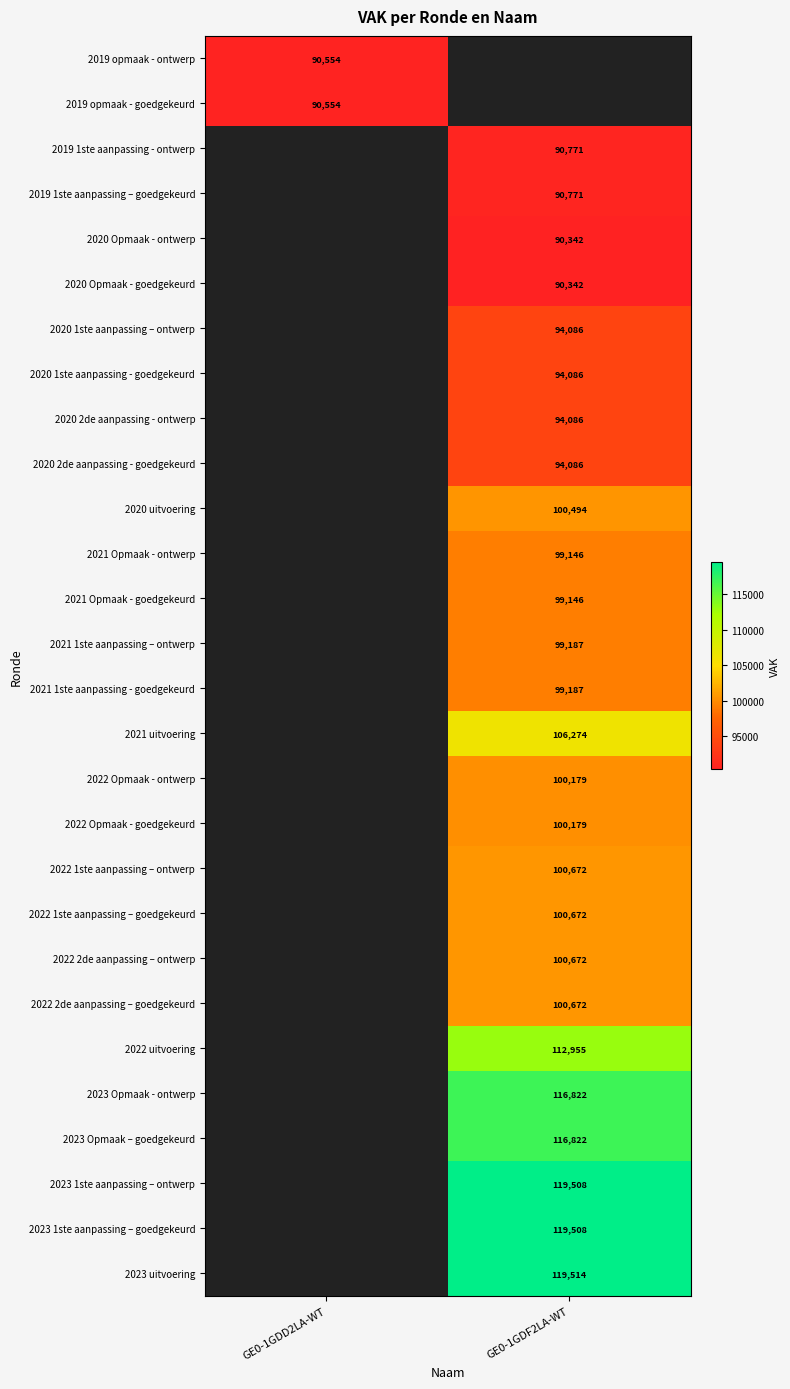

Is it true that 2020 2de aanpassing - ontwerp equals 37189.8 at GE0-1GDF2LA-WT?

False